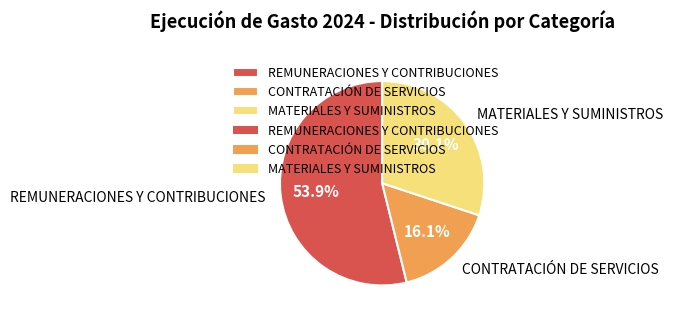

Approximately how many times larger is the value at MATERIALES Y SUMINISTROS compared to CONTRATACIÓN DE SERVICIOS?

1.9